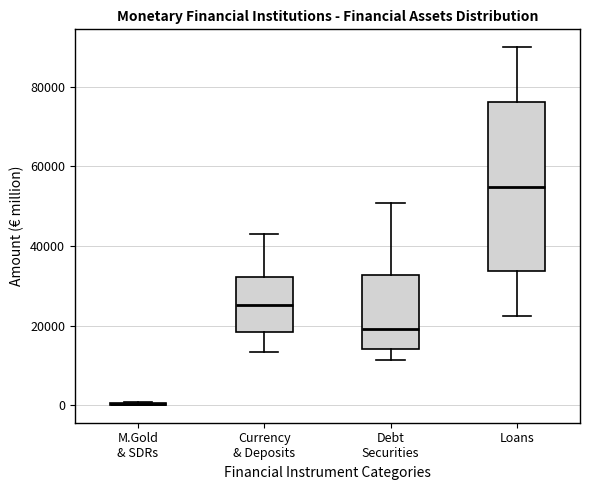

Reading left to right, read every box against the y-axis: the position of its median line, the range the box covers, and the ends of its whiskers. The values are not printed on the chart, so give them approximately, as read against the axis.

M.Gold & SDRs: box collapsed to a line at 0, whiskers 0 to 0
Currency & Deposits: median 26000, box 18000 to 32000, whiskers 14000 to 44000
Debt Securities: median 20000, box 14000 to 32000, whiskers 12000 to 50000
Loans: median 54000, box 34000 to 76000, whiskers 22000 to 90000